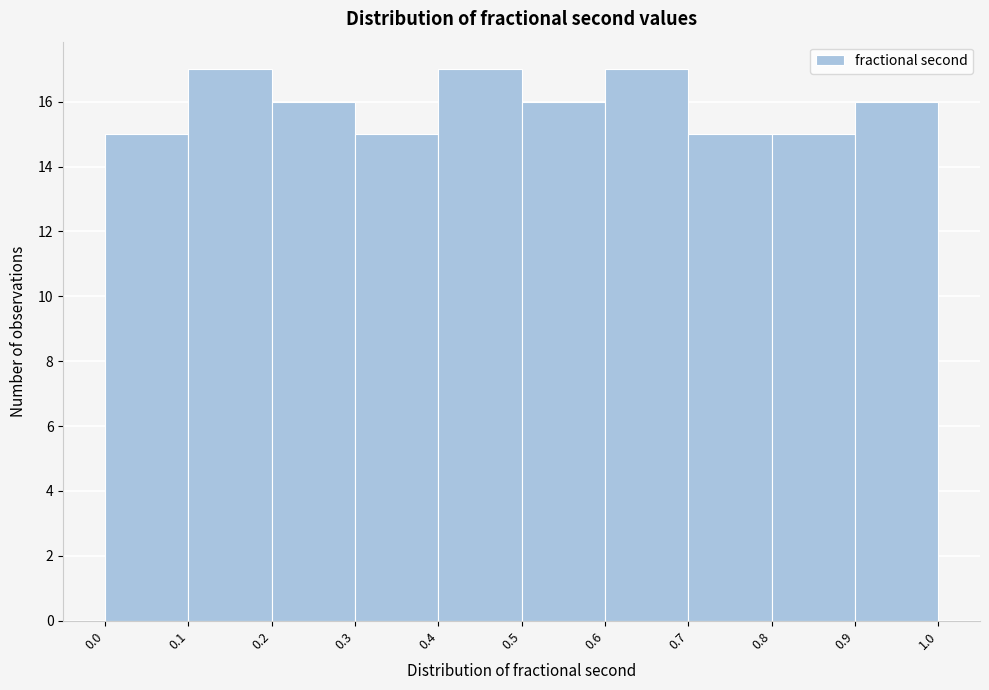

Reading left to right, transcribe this chart: for each bar, give the range it covers on the x-axis and its height. The values are not printed on the chart, so give them approximately, as read against the axis.

0.0 to 0.1: 15
0.1 to 0.2: 17
0.2 to 0.3: 16
0.3 to 0.4: 15
0.4 to 0.5: 17
0.5 to 0.6: 16
0.6 to 0.7: 17
0.7 to 0.8: 15
0.8 to 0.9: 15
0.9 to 1.0: 16